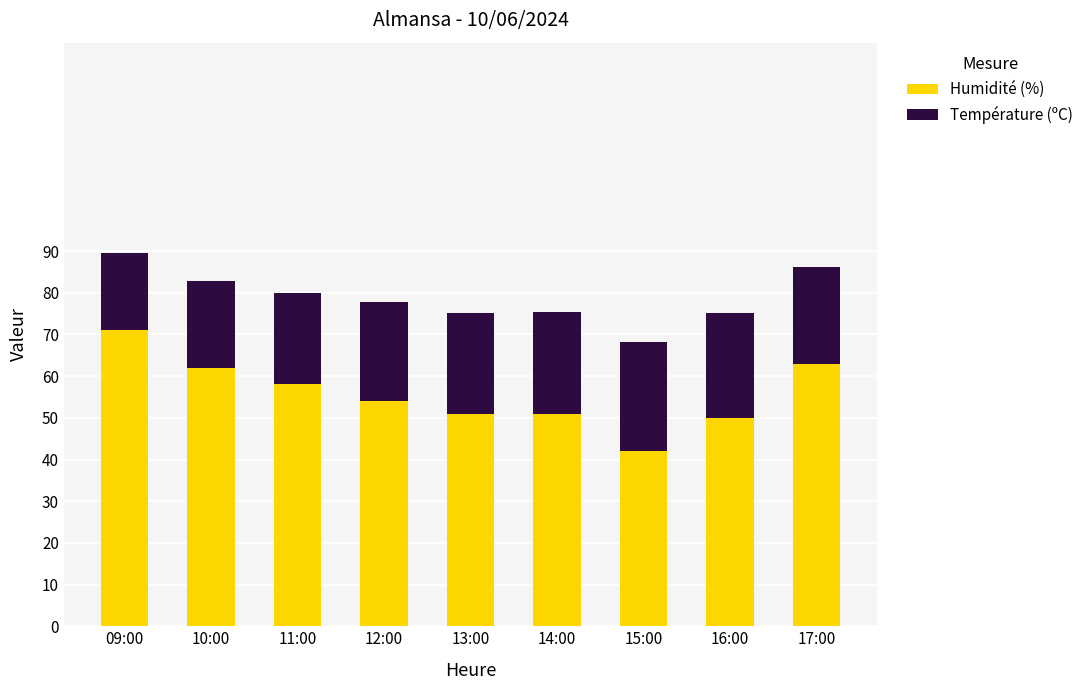

What is the difference between the maximum and minimum values in the Humidité (%) series?

29.0